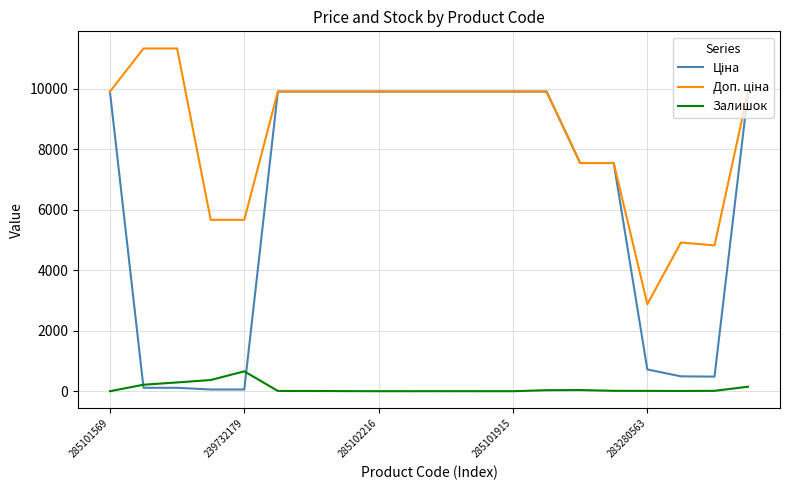

What is the maximum value for Залишок?

658.0